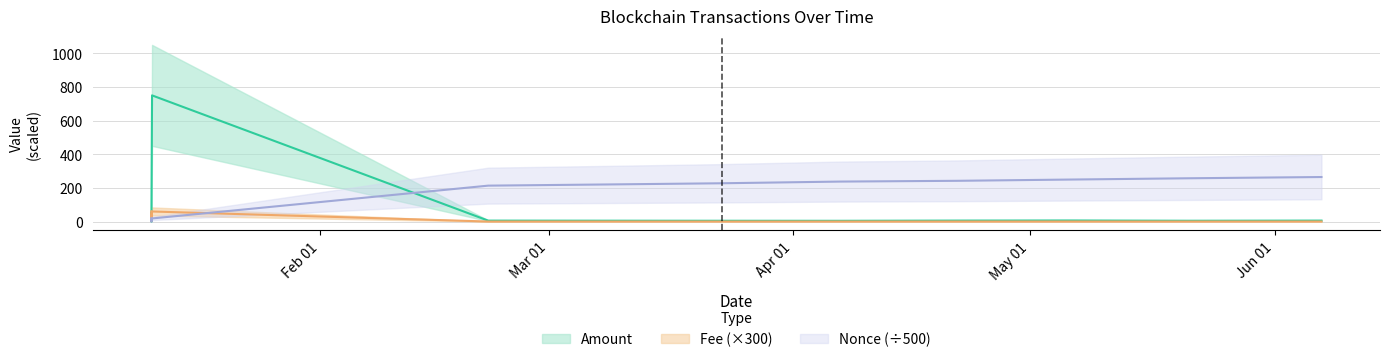

Reading left to right, what are all the values shown in this chart?

Amount: 2024-01-10 15:09:00=50.0	2024-01-10 15:42:00=0.0	2024-01-10 17:39:00=750.0	2024-02-22 07:48:00=5.7	2024-03-08 07:54:00=5.2	2024-03-22 22:12:00=4.8	2024-04-06 21:27:00=4.6	2024-04-21 19:15:00=5.9	2024-05-06 03:03:00=6.4	2024-05-20 22:00:00=4.9	2024-06-06 21:39:00=5.9
Fee: 2024-01-10 15:09:00=60.0	2024-01-10 15:42:00=3.0	2024-01-10 17:39:00=60.0	2024-02-22 07:48:00=0.3	2024-03-08 07:54:00=0.3	2024-03-22 22:12:00=0.3	2024-04-06 21:27:00=0.3	2024-04-21 19:15:00=0.3	2024-05-06 03:03:00=0.3	2024-05-20 22:00:00=0.3	2024-06-06 21:39:00=0.3
Nonce: 2024-01-10 15:09:00=18.6	2024-01-10 15:42:00=0.0	2024-01-10 17:39:00=18.6	2024-02-22 07:48:00=213.6	2024-03-08 07:54:00=220.6	2024-03-22 22:12:00=227.7	2024-04-06 21:27:00=237.7	2024-04-21 19:15:00=242.3	2024-05-06 03:03:00=249.8	2024-05-20 22:00:00=257.3	2024-06-06 21:39:00=264.8